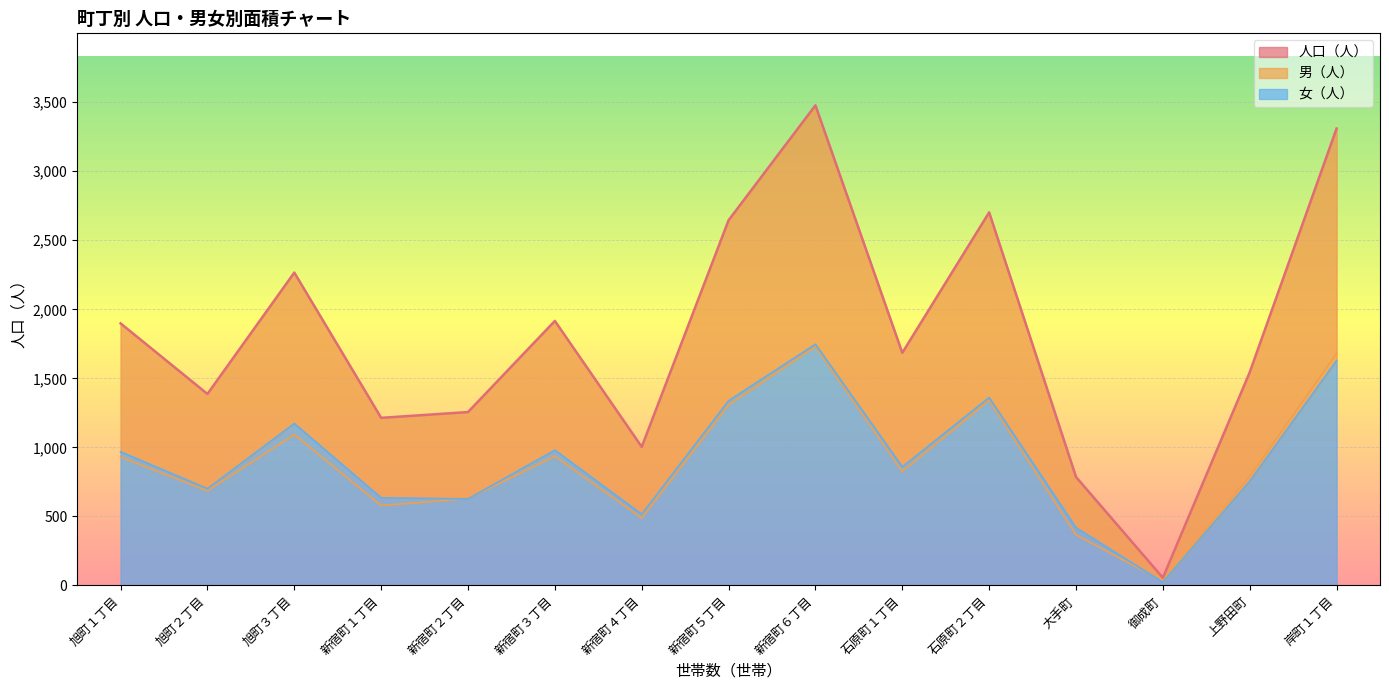

Rank the categories by 男（人） value from lowest to highest.

御成町, 大手町, 新宿町４丁目, 新宿町１丁目, 新宿町２丁目, 旭町２丁目, 上野田町, 石原町１丁目, 旭町１丁目, 新宿町３丁目, 旭町３丁目, 新宿町５丁目, 石原町２丁目, 岸町１丁目, 新宿町６丁目